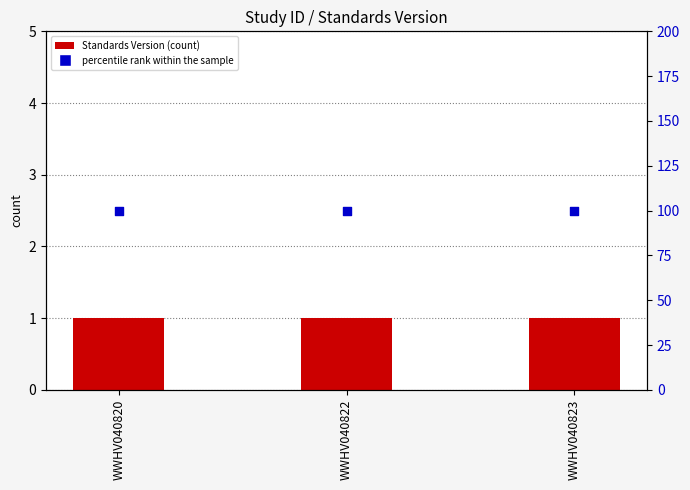

Is the value of Standards Version at WWHV040822 greater than the value of percentile rank within the sample at WWHV040820?

No